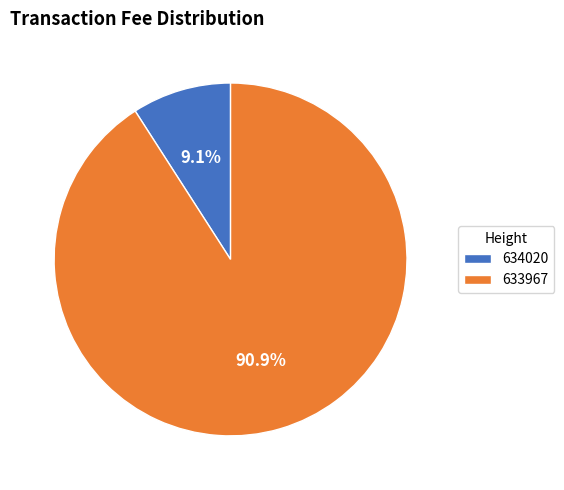

To the nearest percent, what is the combined percentage of 634020 and 633967?

100%